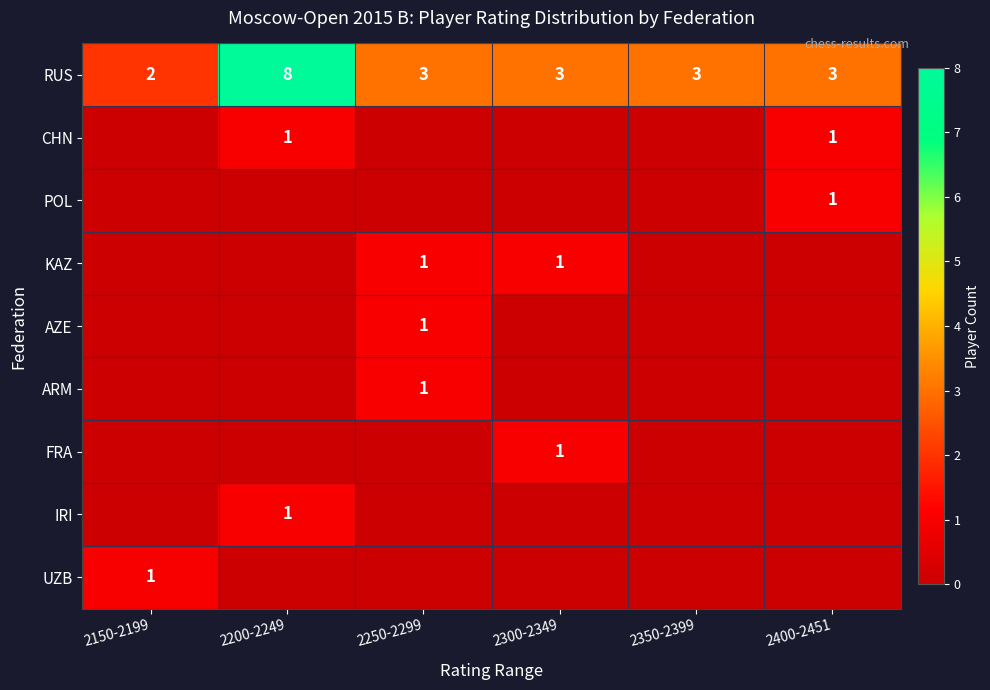

The value of KAZ at 2300-2349 is 0. True or false?

False